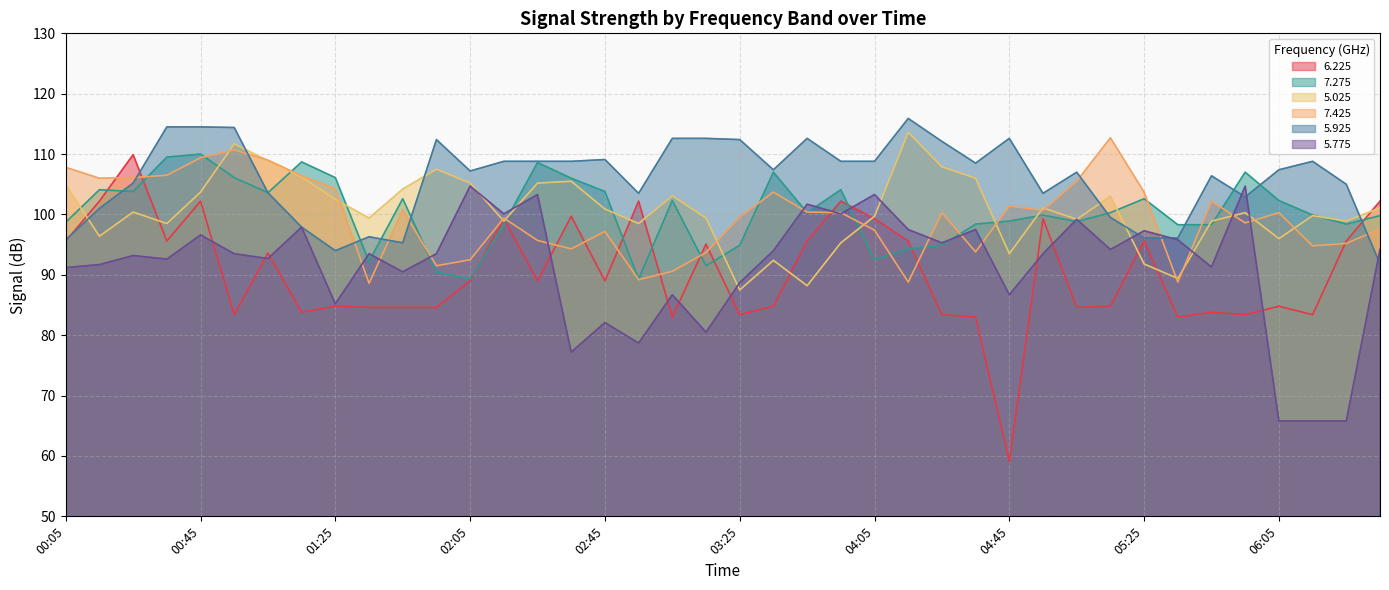

At which category is the sum across all series the highest?

00:45